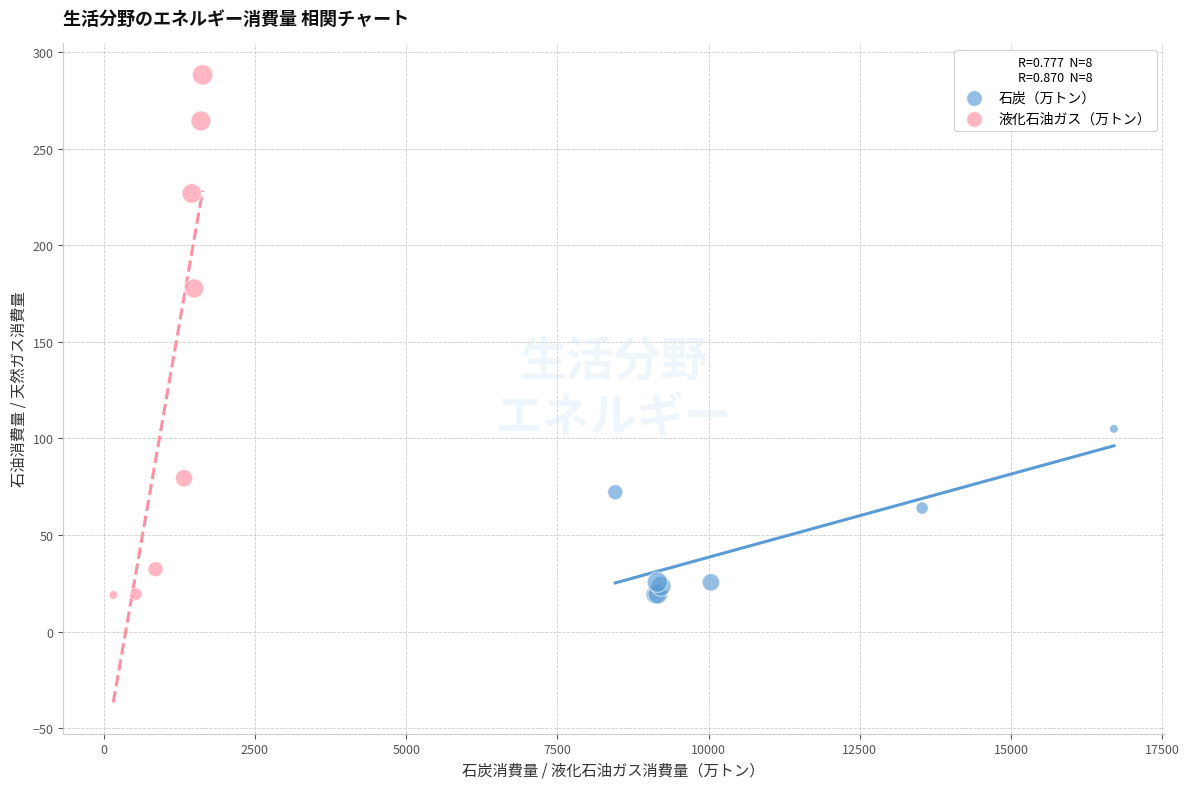

Which series has the widest spread of Y values?

液化石油ガス（万トン）